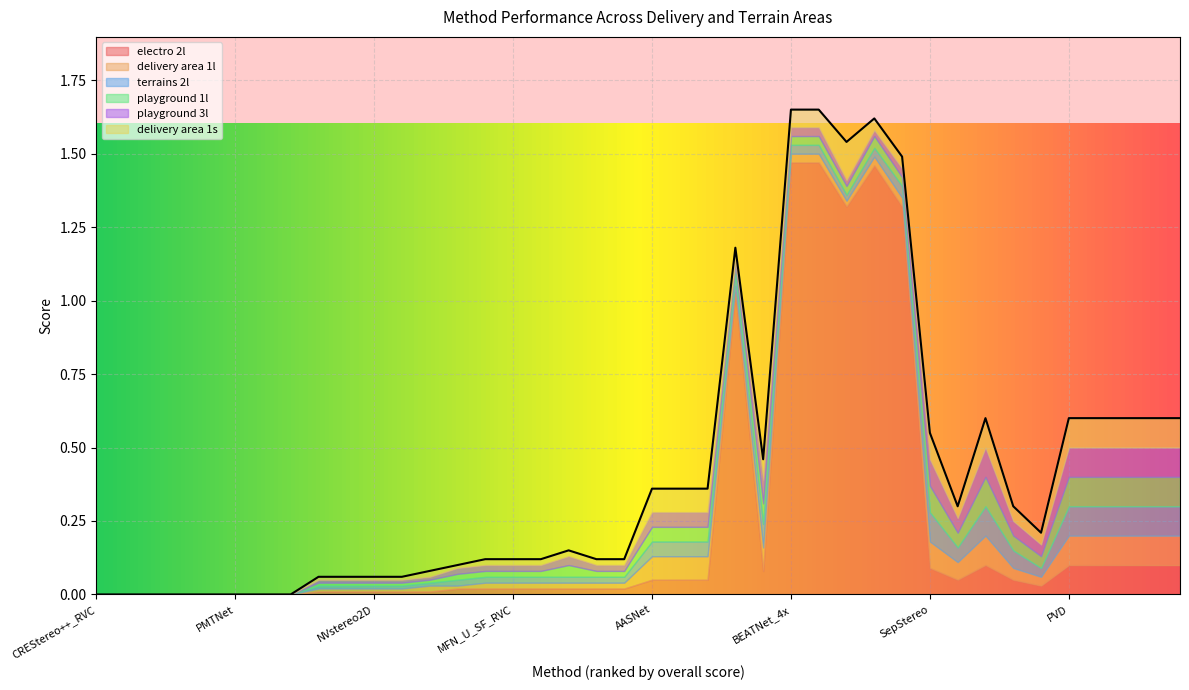

Where is the first local maximum for terrains 2l?

FINET